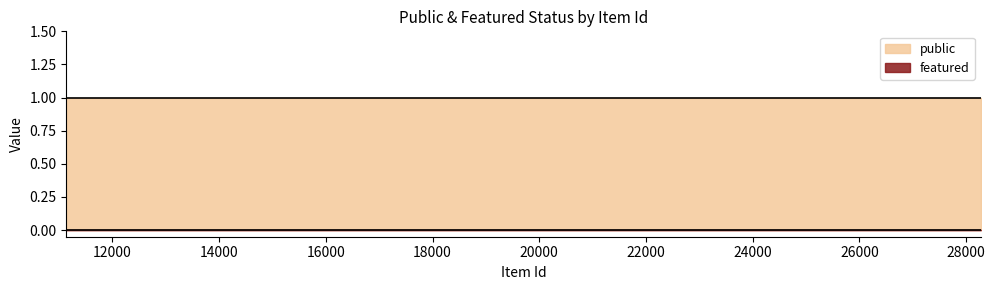

At 11214, list the series in order from smallest to largest.

featured, public